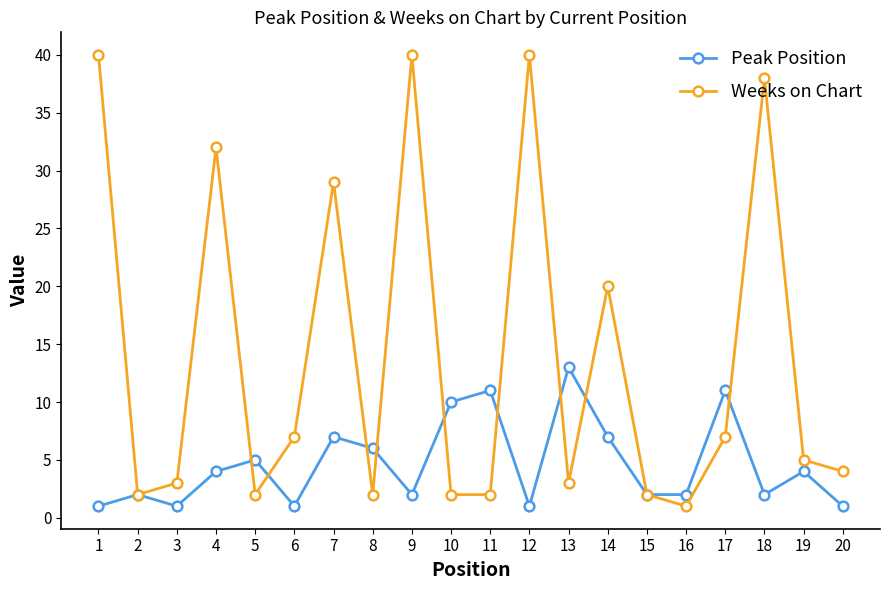

Rank the series by their average value, from lowest to highest.

Peak Position, Weeks on Chart